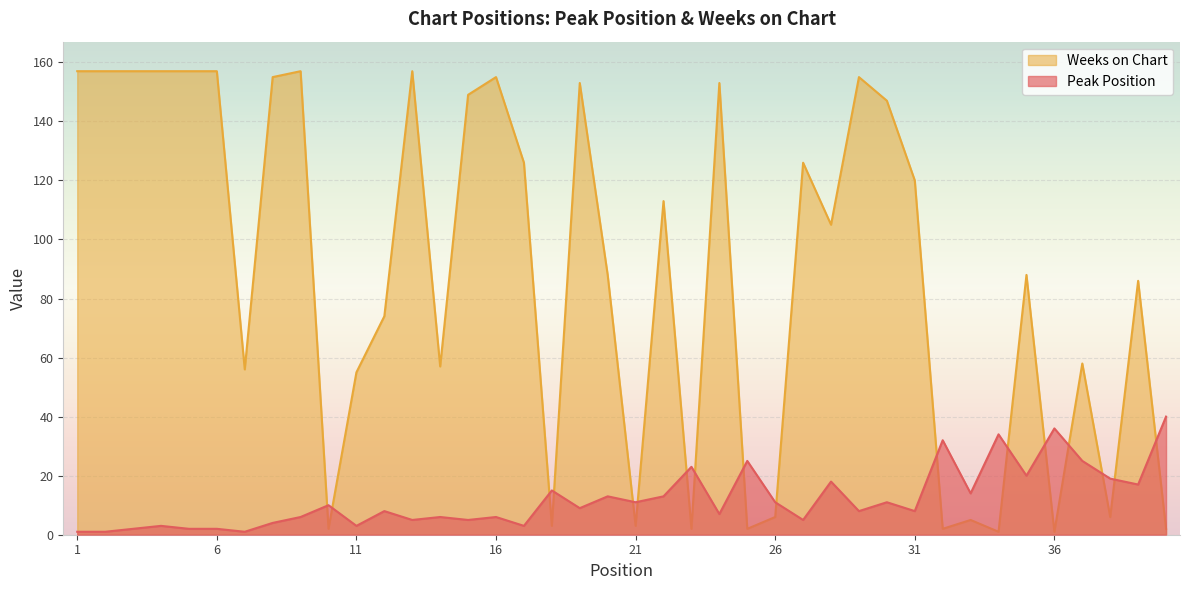

What is the difference between the Weeks on Chart values at 8 and 25?

153